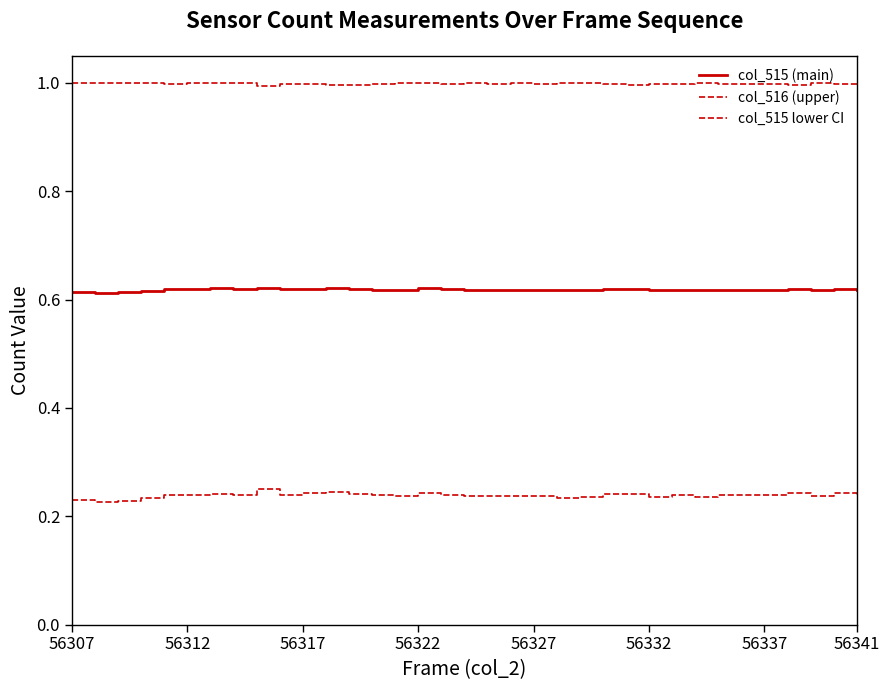

How many lines are shown in the chart?

3